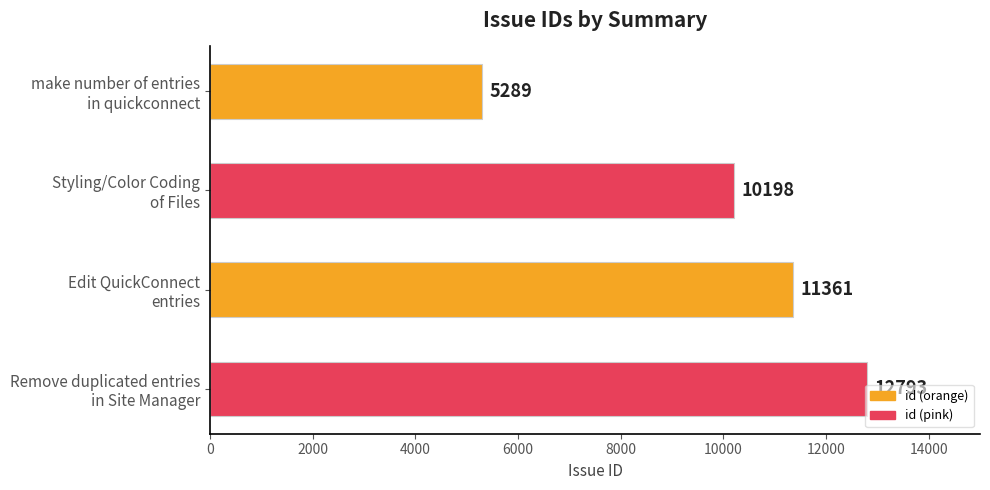

What is the average value?

9910